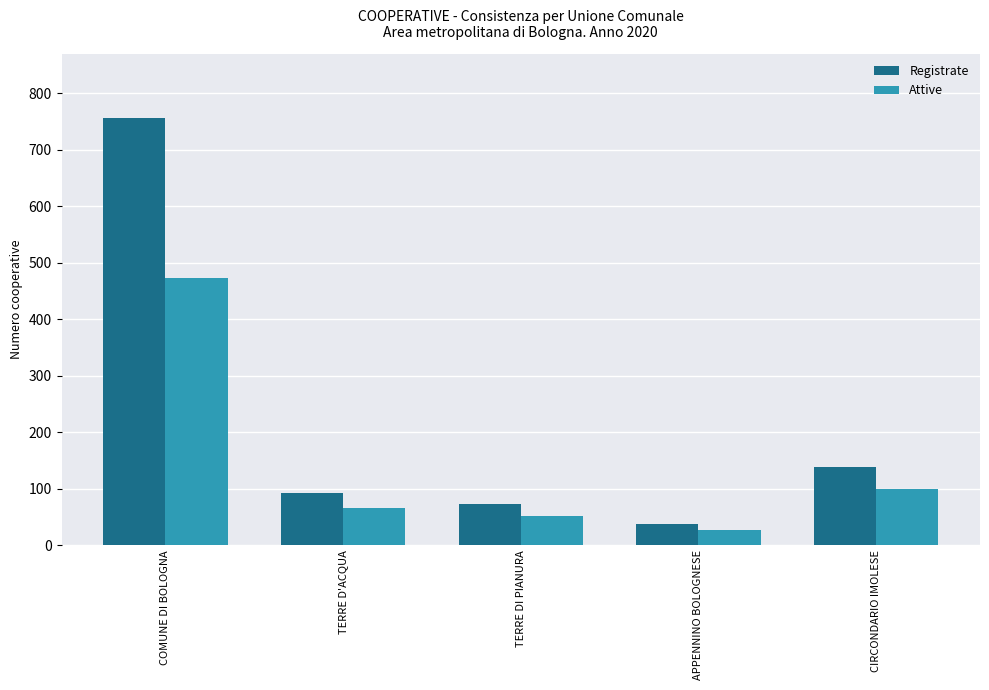

How many data points in Registrate are less than 92?

2